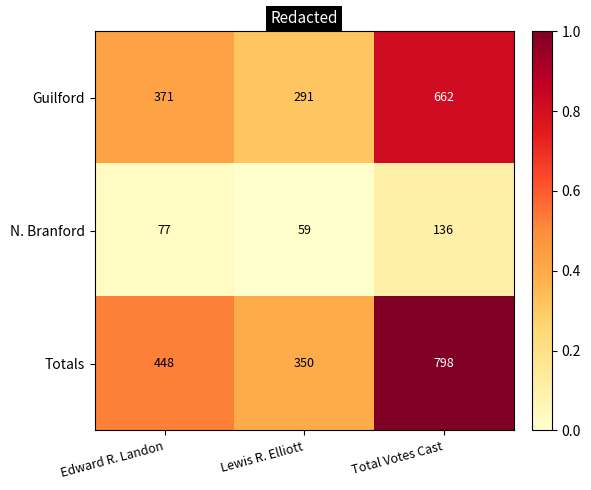

List the series in order of their overall mean, lowest first.

N. Branford, Guilford, Totals